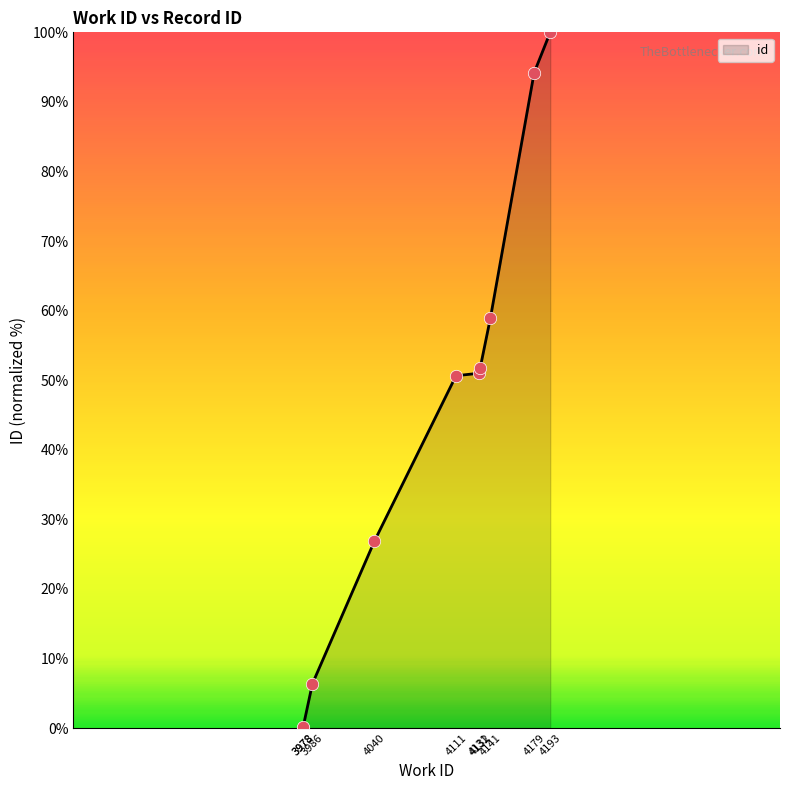

What is the change in value from 3978 to 4193?

+100.0